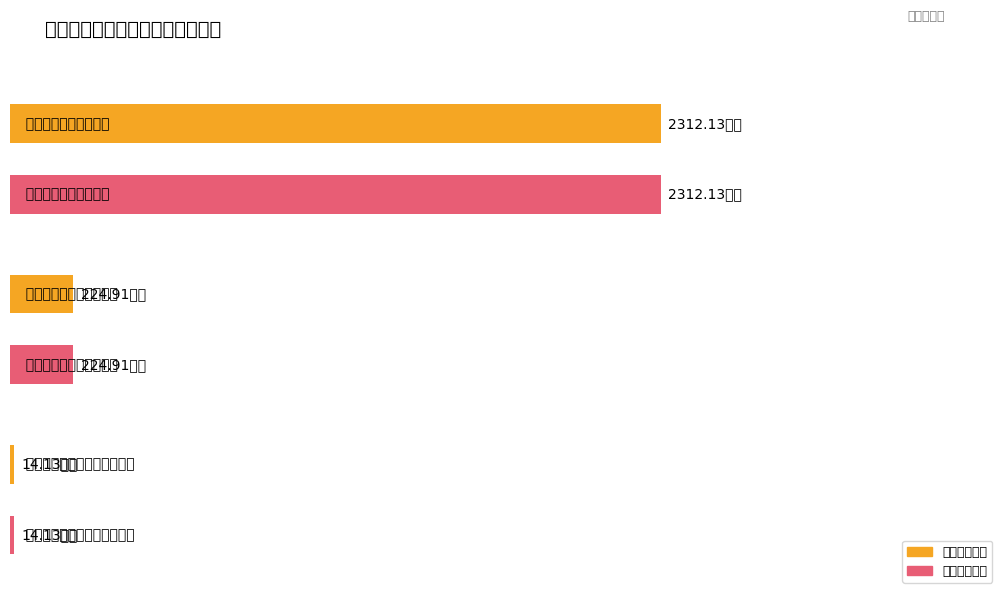

Between 工资福利支出 and 商品和服务支出, which is larger?

工资福利支出